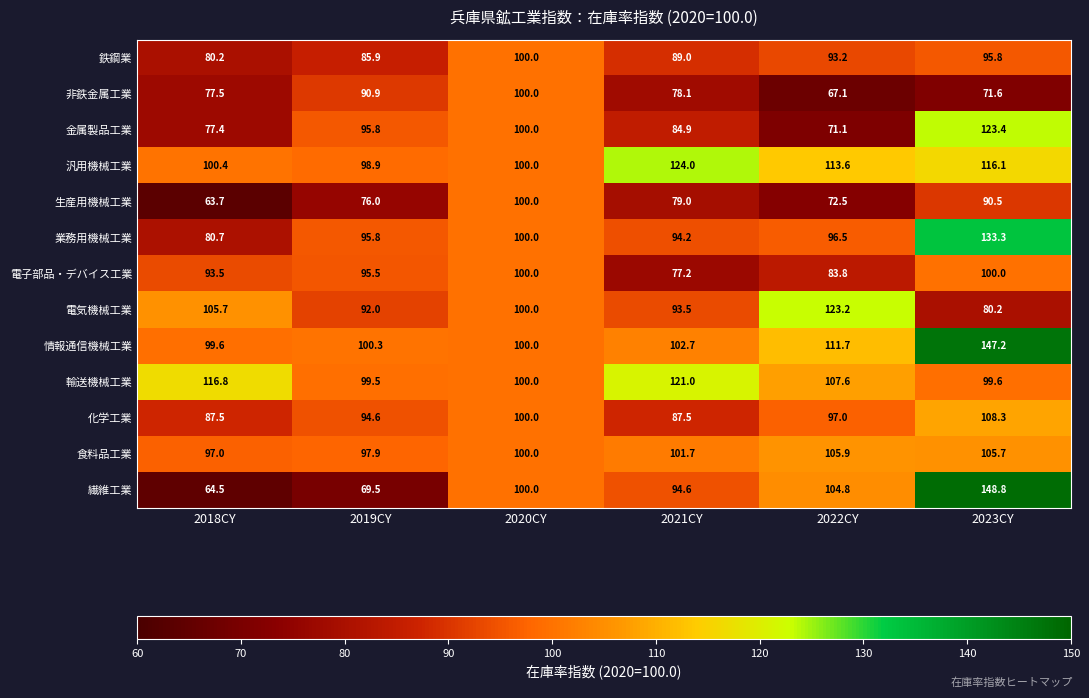

Which category has the highest value across all series?

2023CY